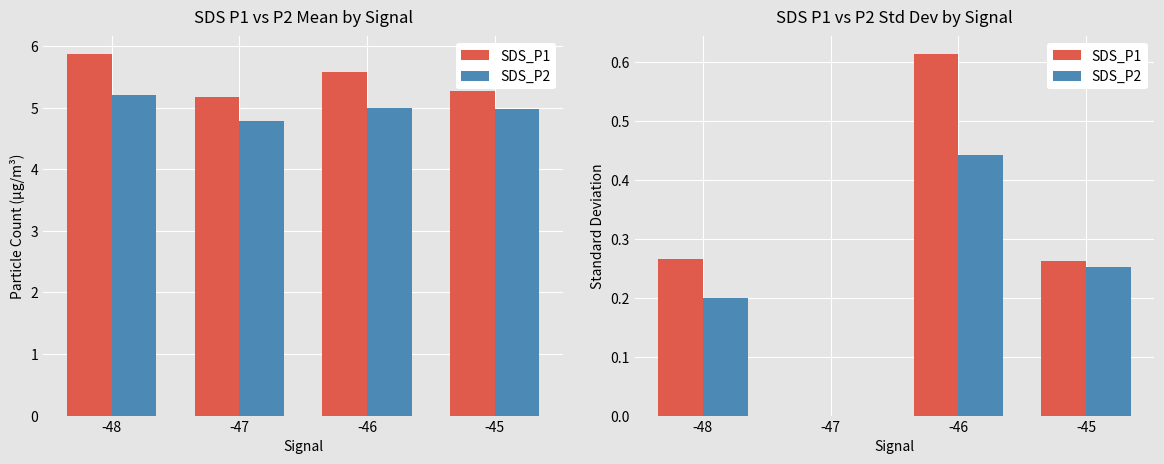

At -46, list the series in order from largest to smallest.

SDS_P1, SDS_P2